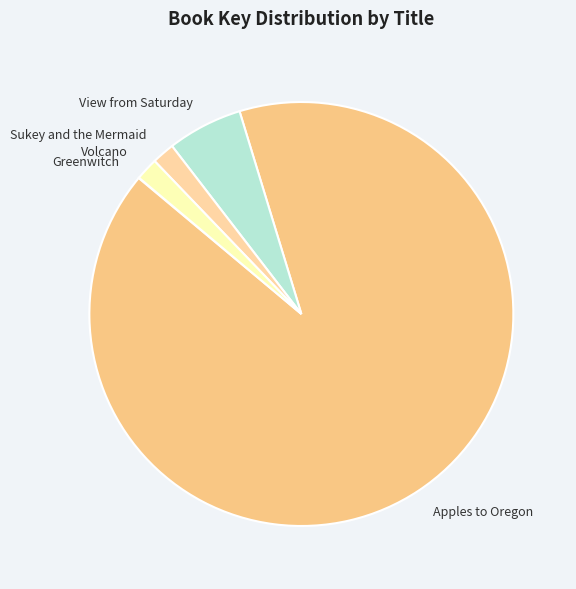

Does Apples to Oregon represent more than half of the total?

Yes